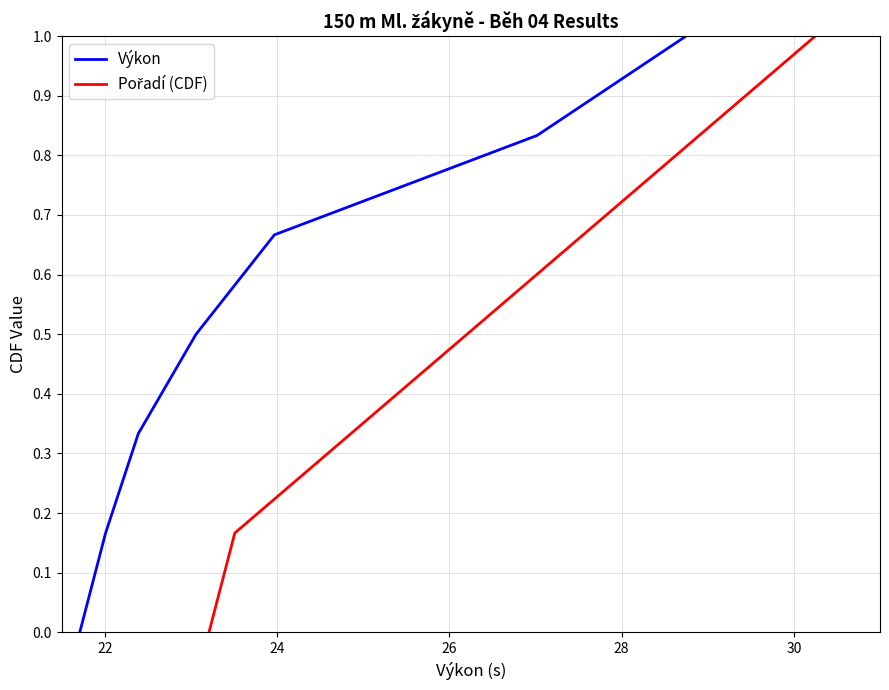

What is the sum of all Pořadí (CDF) values?

3.5